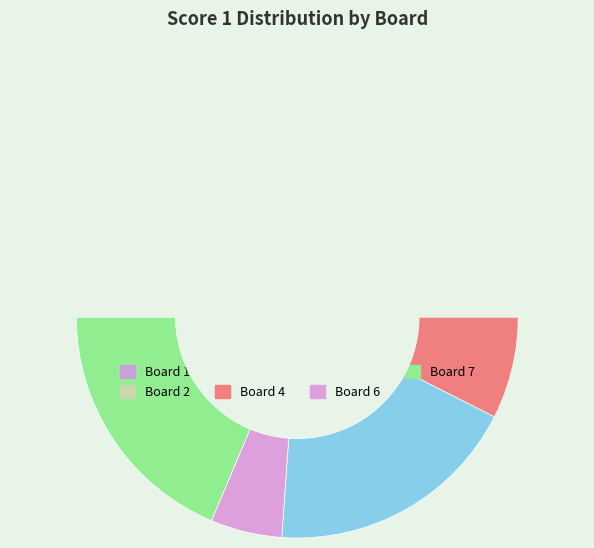

To the nearest percent, what percentage of the pie is Board 2?

2%